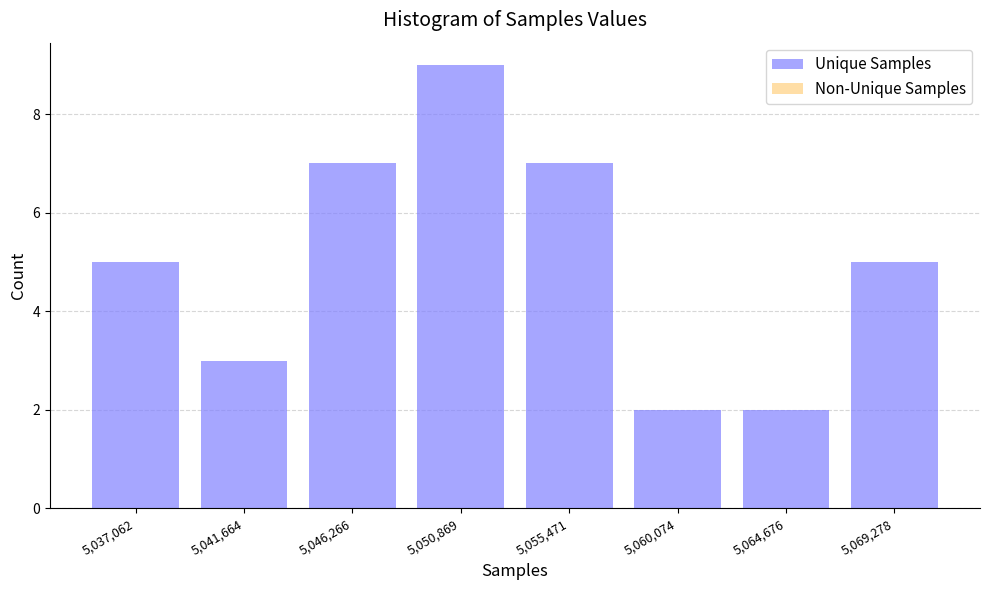

Reading left to right, transcribe all the data shown in this chart.

5	3	7	9	7	2	2	5